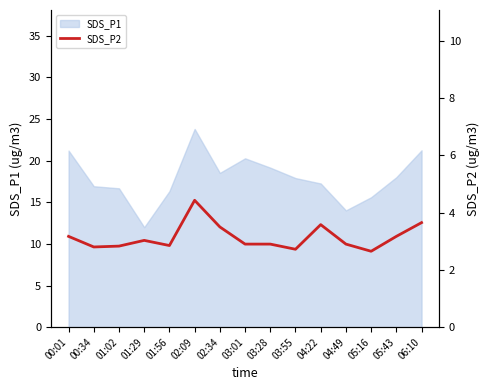

Reading left to right, extract all data points from this chart.

00:01=3.2	00:34=2.8	01:02=2.8	01:29=3.0	01:56=2.9	02:09=4.4	02:34=3.5	03:01=2.9	03:28=2.9	03:55=2.7	04:22=3.6	04:49=2.9	05:16=2.6	05:43=3.2	06:10=3.6